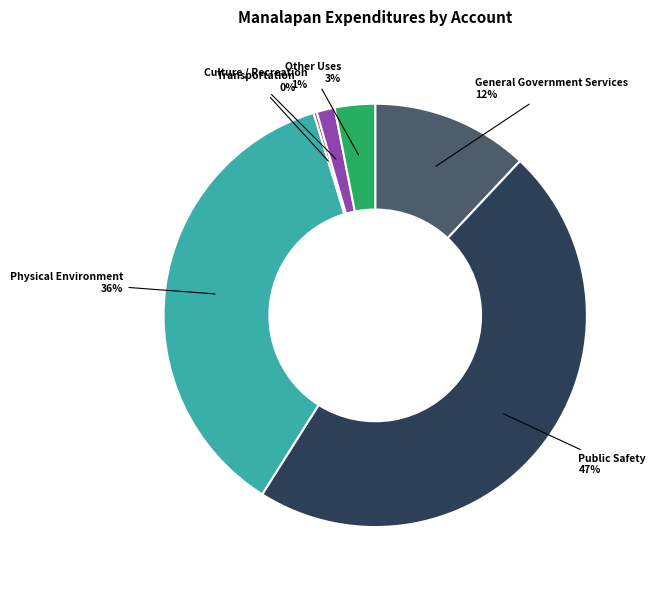

What is the largest slice in the pie chart?

Public Safety